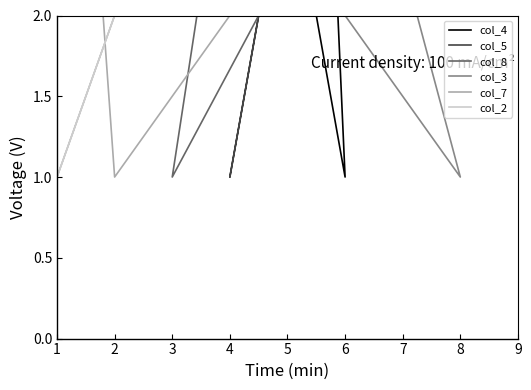

True or false: col_3 and col_5 intersect in this chart.

True